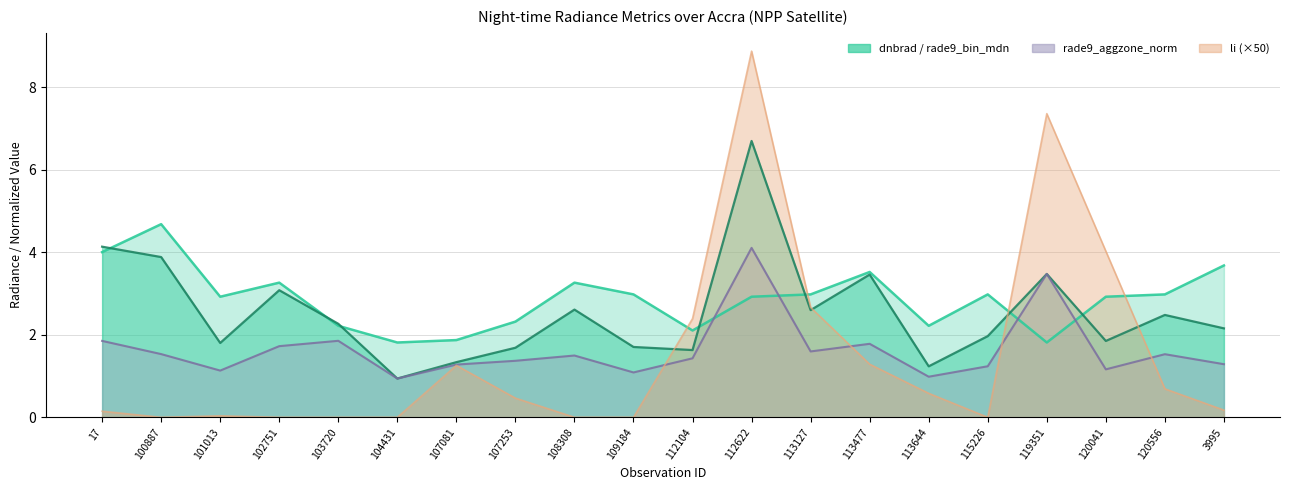

What is the minimum value for rade9_aggzone_norm?

0.9